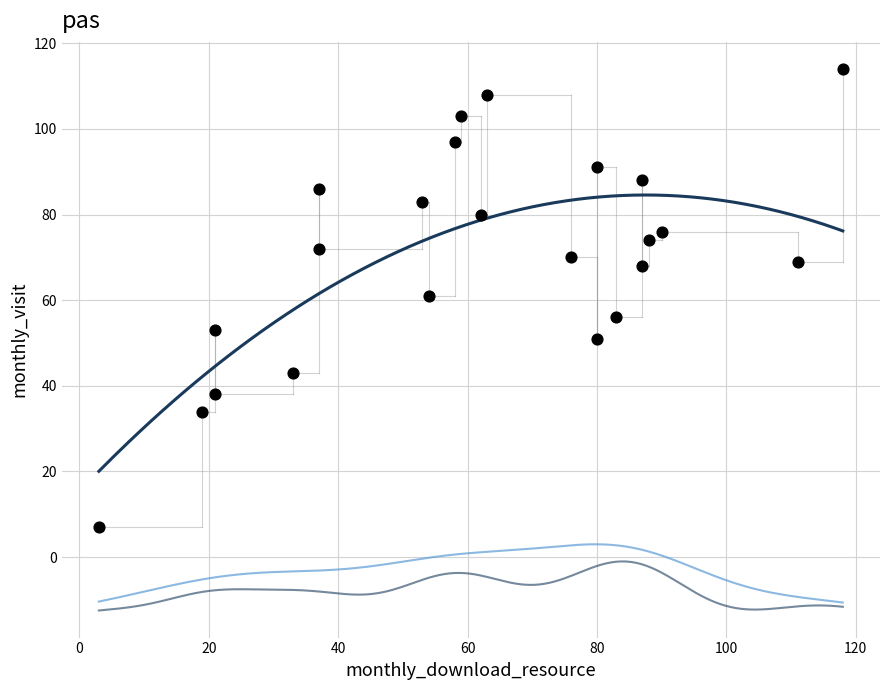

What is the range of X values (max minus min)?

115